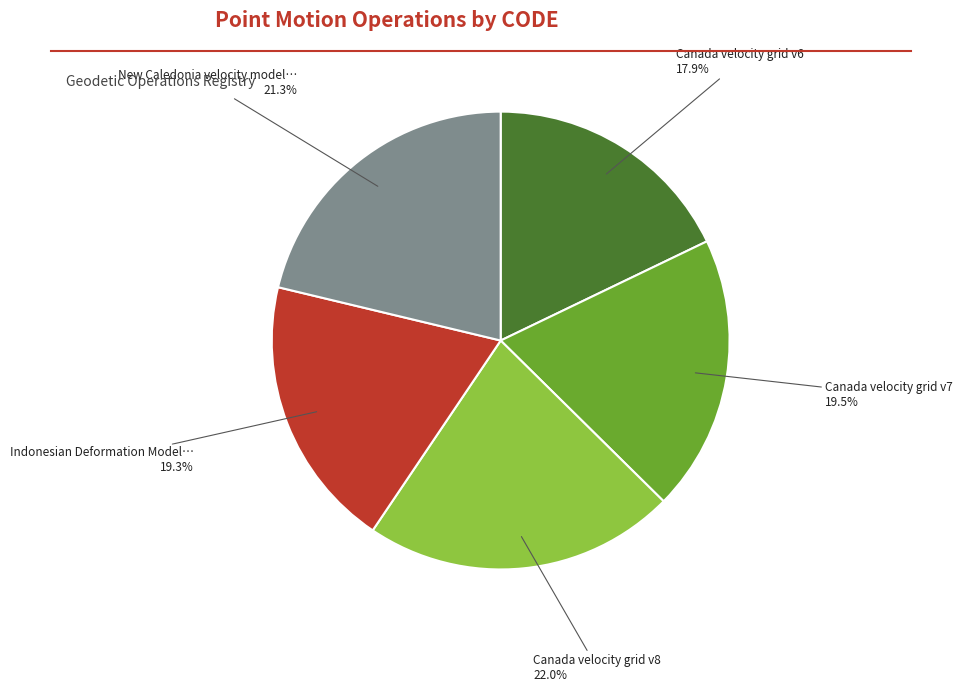

Is there any slice that represents more than half of the pie?

No